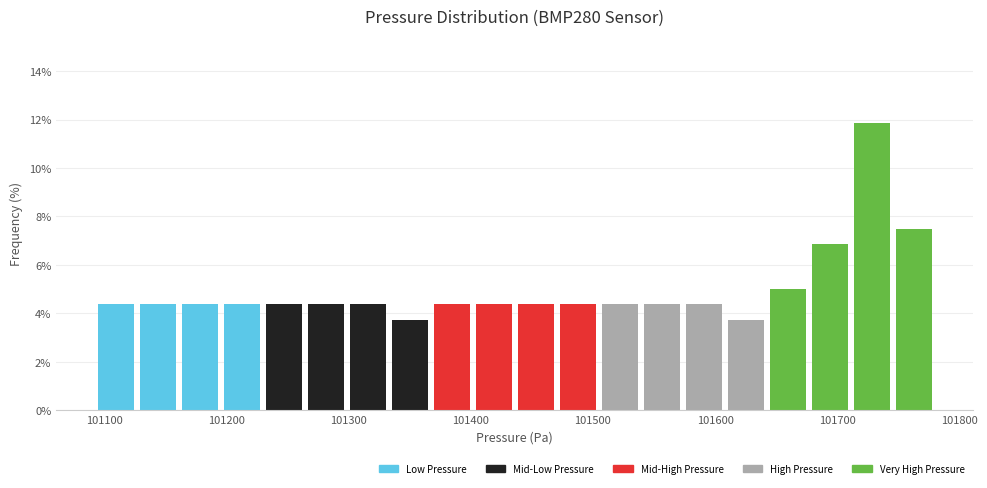

Around what value on the x-axis is the tallest bar? Give the approximate position of its centre, as read against the axis.

101730